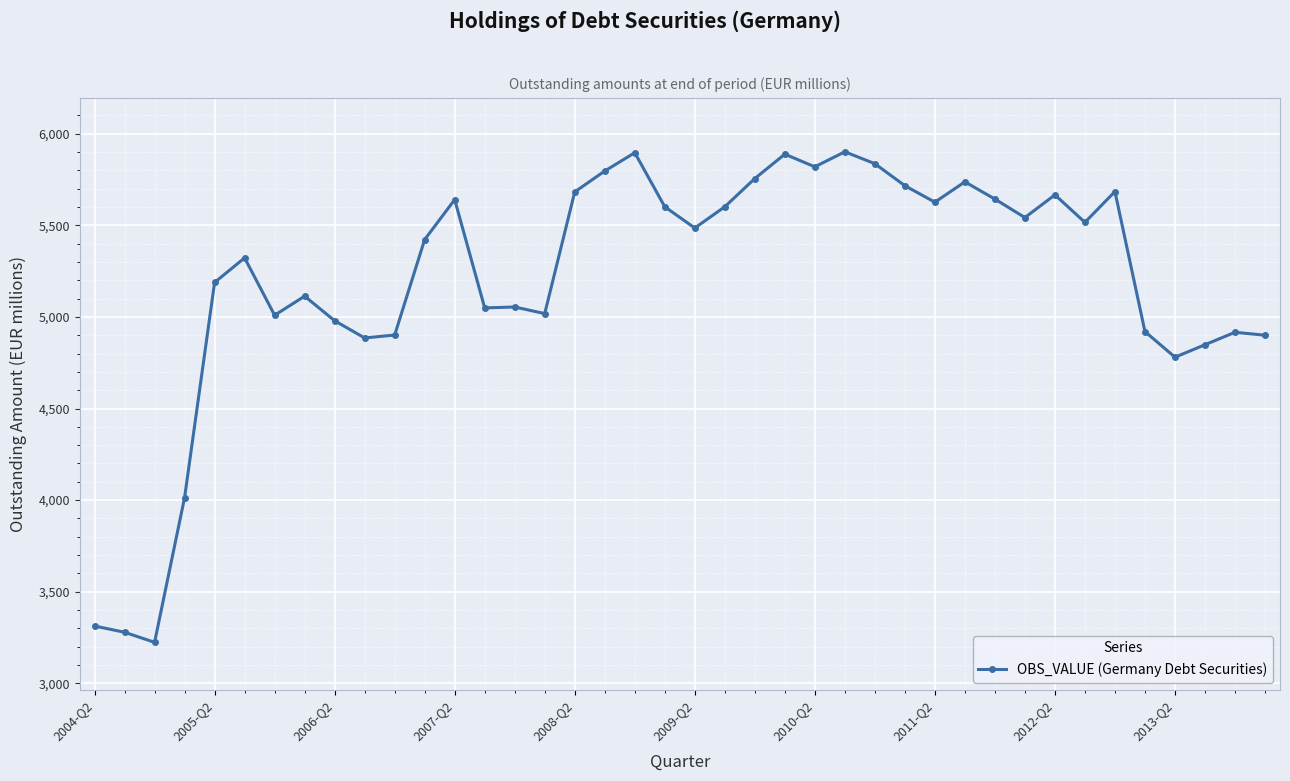

True or false: the data has more than 0 interior local peaks.

True